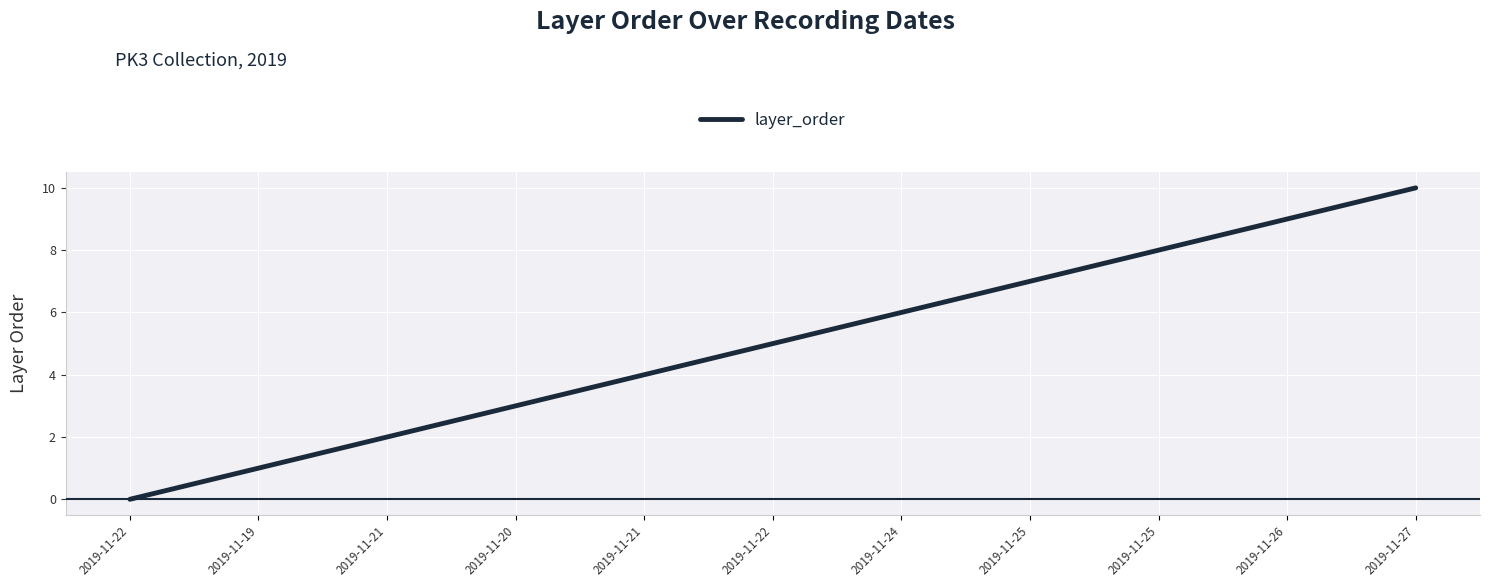

Rank the categories by value from highest to lowest.

2019-11-27, 2019-11-26, 2019-11-25, 2019-11-25, 2019-11-24, 2019-11-22, 2019-11-21, 2019-11-20, 2019-11-21, 2019-11-19, 2019-11-22